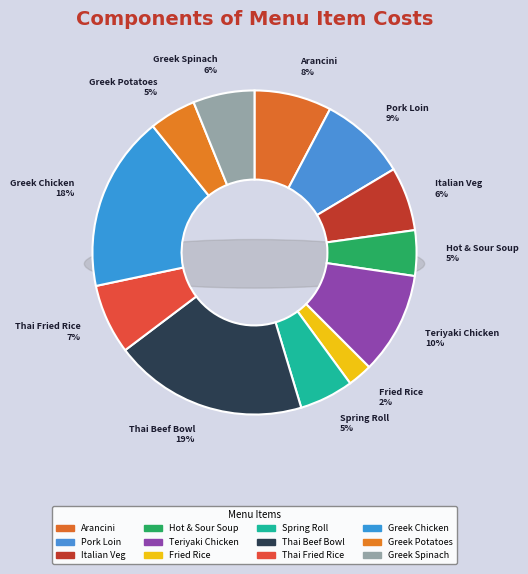

Combined, what portion of the pie is Thai Fried Rice and Arancini with Alfredo Sauce & Bruschetta?

14.7%